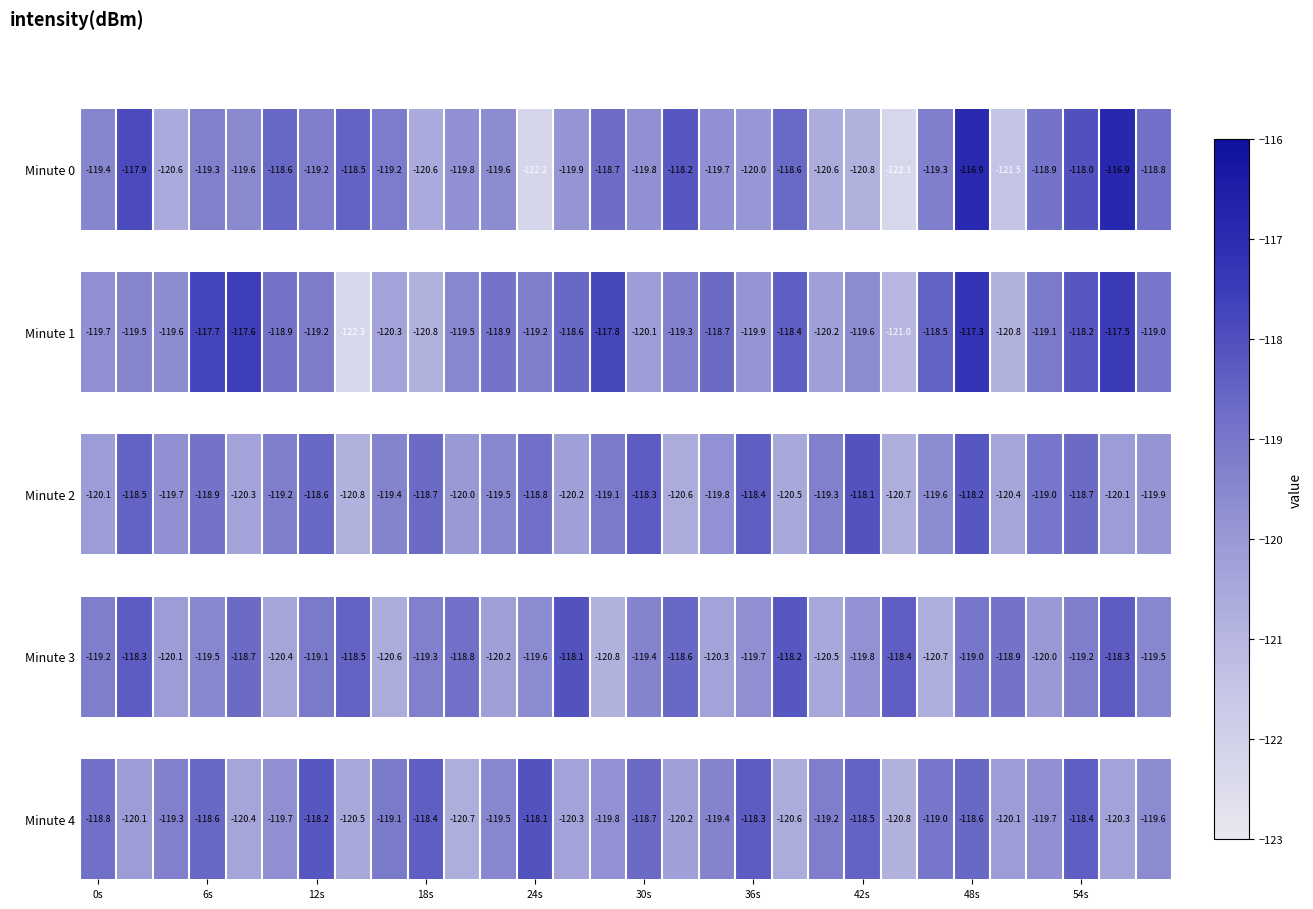

At which category does the chart reach its minimum across all series?

22